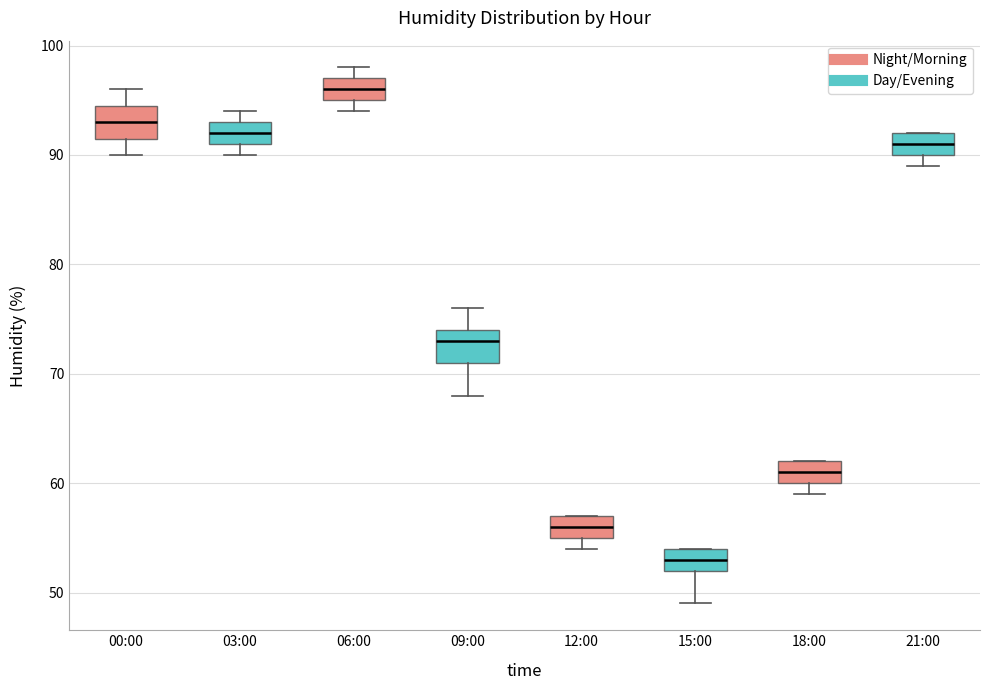

Reading left to right, read every box against the y-axis: the position of its median line, the range the box covers, and the ends of its whiskers. The values are not printed on the chart, so give them approximately, as read against the axis.

00:00: median 93, box 92 to 95, whiskers 90 to 96
03:00: median 92, box 91 to 93, whiskers 90 to 94
06:00: median 96, box 95 to 97, whiskers 94 to 98
09:00: median 73, box 71 to 74, whiskers 68 to 76
12:00: median 56, box 55 to 57, whiskers 54 to 57
15:00: median 53, box 52 to 54, whiskers 49 to 54
18:00: median 61, box 60 to 62, whiskers 59 to 62
21:00: median 91, box 90 to 92, whiskers 89 to 92